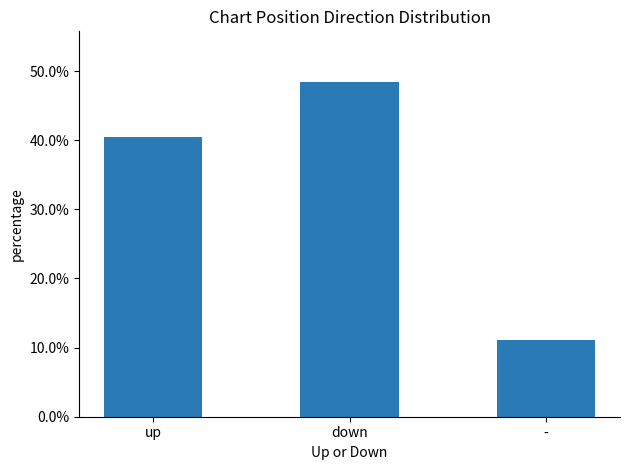

What position from the left is up?

1